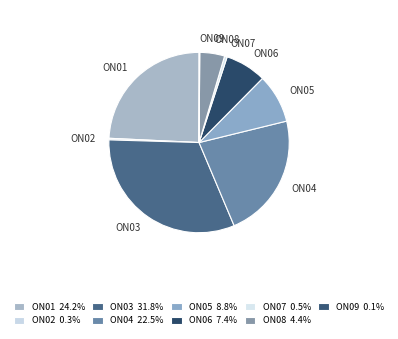

What is the smallest slice in the pie chart?

ON09